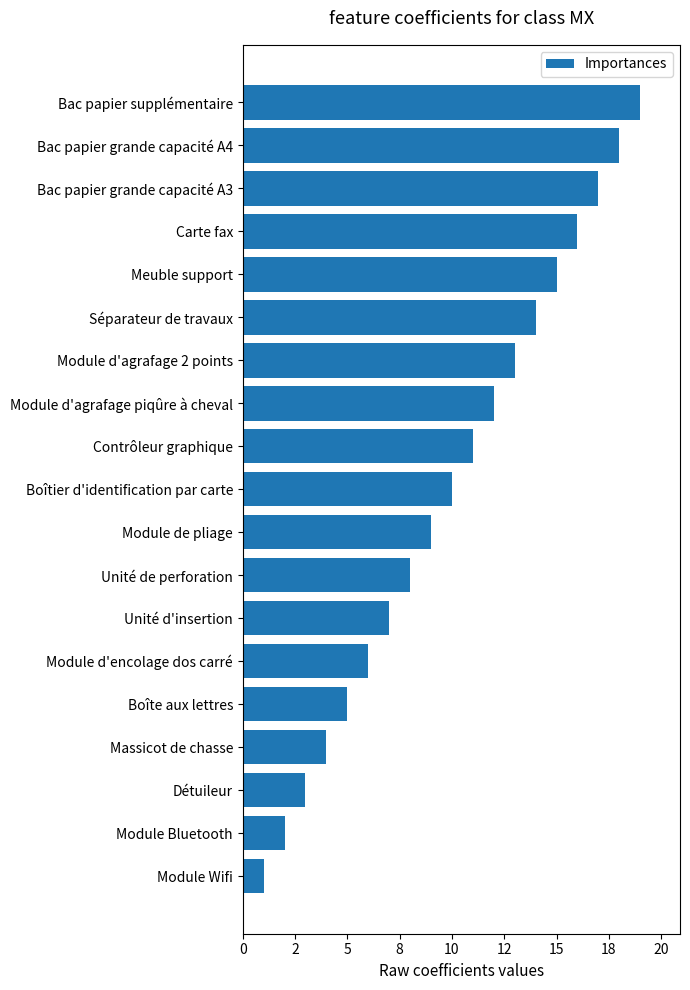

List the labels in order of value, smallest first.

Module Wifi, Module Bluetooth, Détuileur, Massicot de chasse, Boîte aux lettres, Module d'encolage dos carré, Unité d'insertion, Unité de perforation, Module de pliage, Boîtier d'identification par carte, Contrôleur graphique, Module d'agrafage piqûre à cheval, Module d'agrafage 2 points, Séparateur de travaux, Meuble support, Carte fax, Bac papier grande capacité A3, Bac papier grande capacité A4, Bac papier supplémentaire